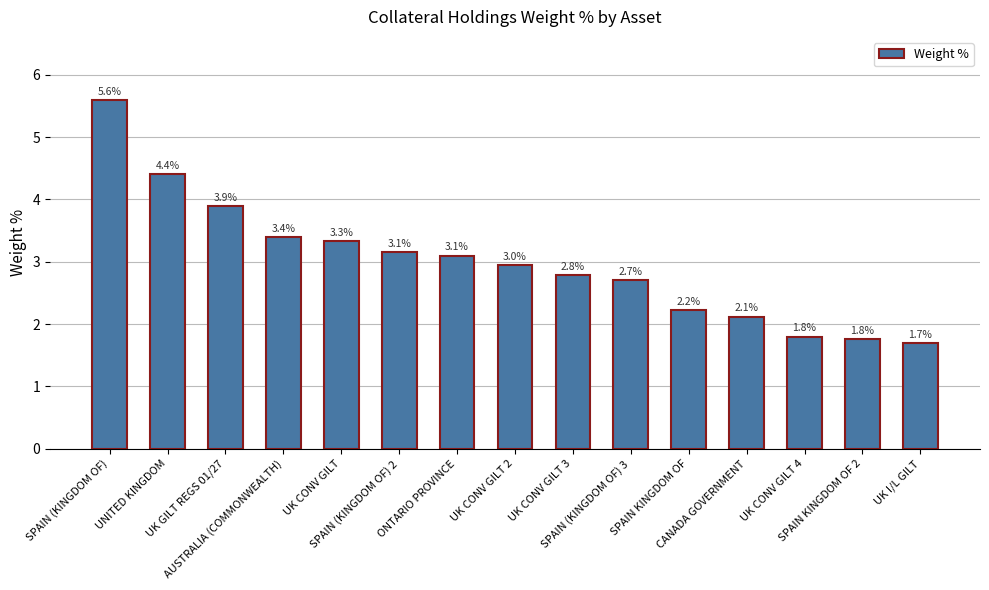

What is the change in value from SPAIN (KINGDOM OF) 3 to UK I/L GILT?

-1.0